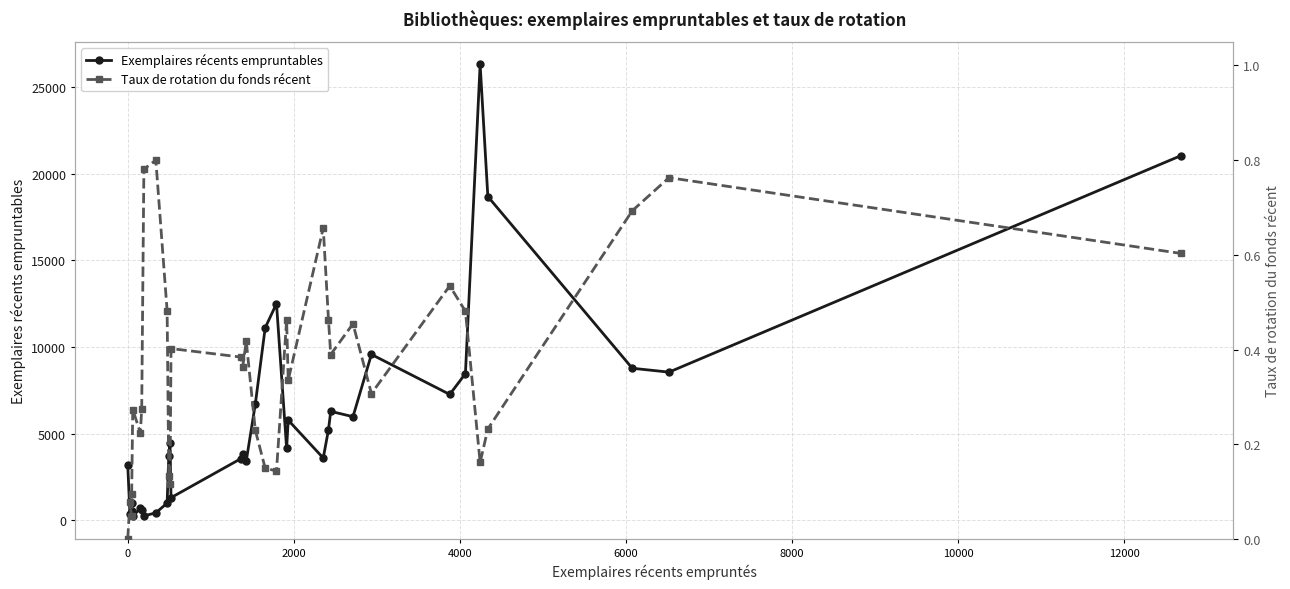

What is the maximum value for Exemplaires récents empruntables?

26300